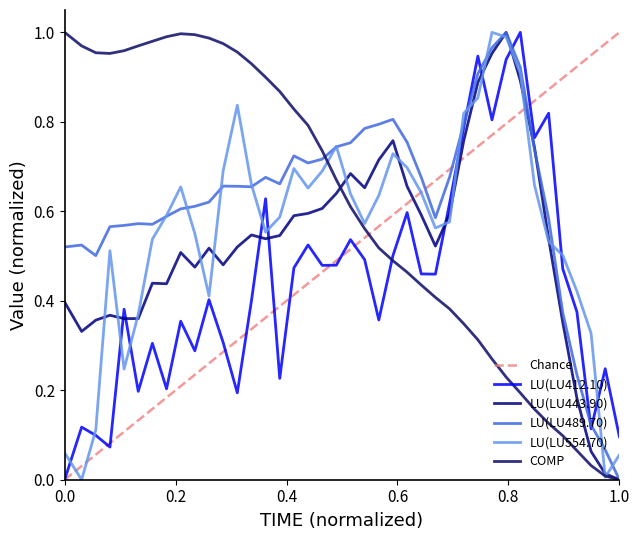

Which series has the largest range (max minus min)?

LU(LU412.10)